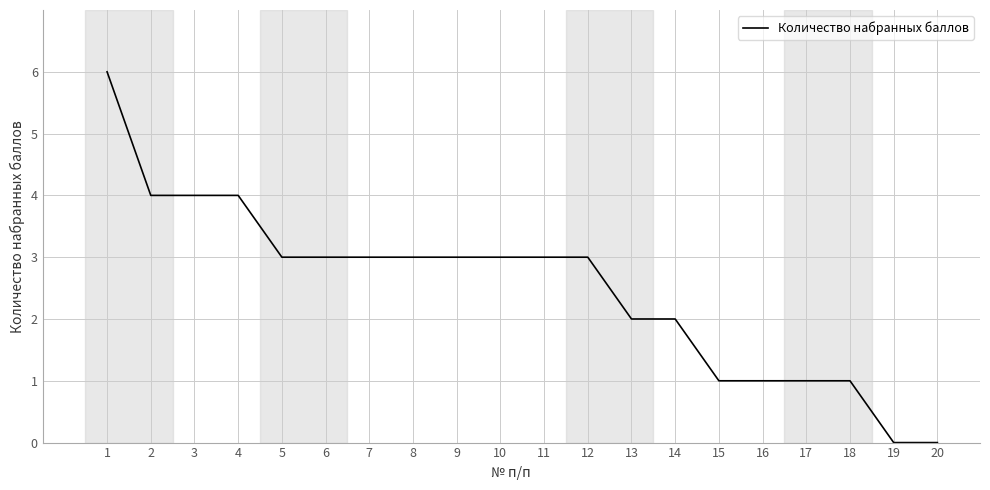

What is the ratio of the value at 6 to the value at 5?

1.0